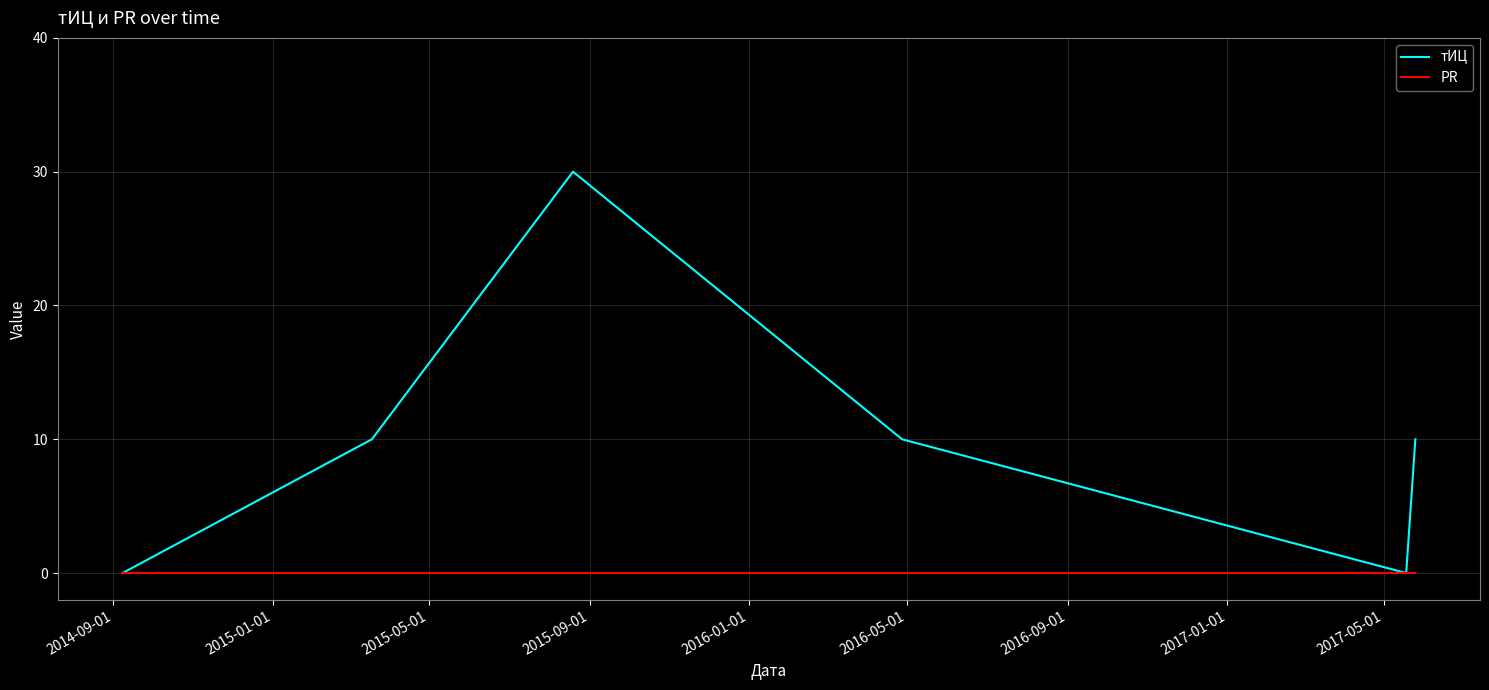

True or false: тИЦ has more than 2 interior local peaks.

False